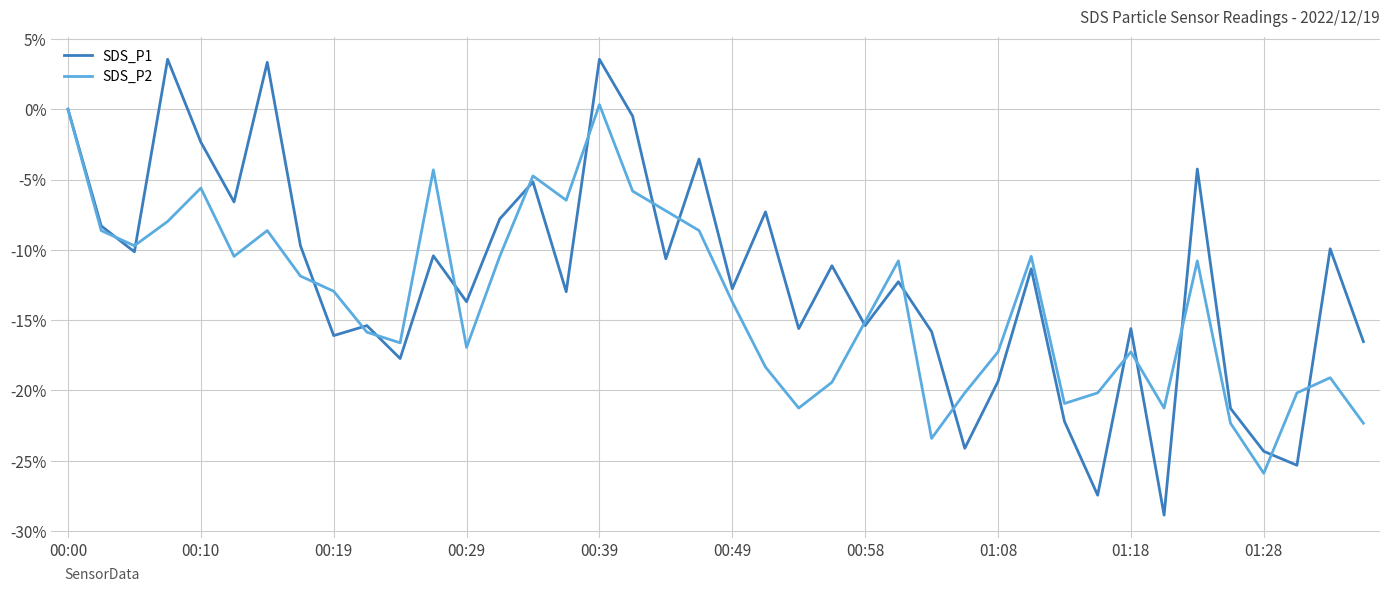

What are all the series names shown in the legend?

SDS_P1, SDS_P2